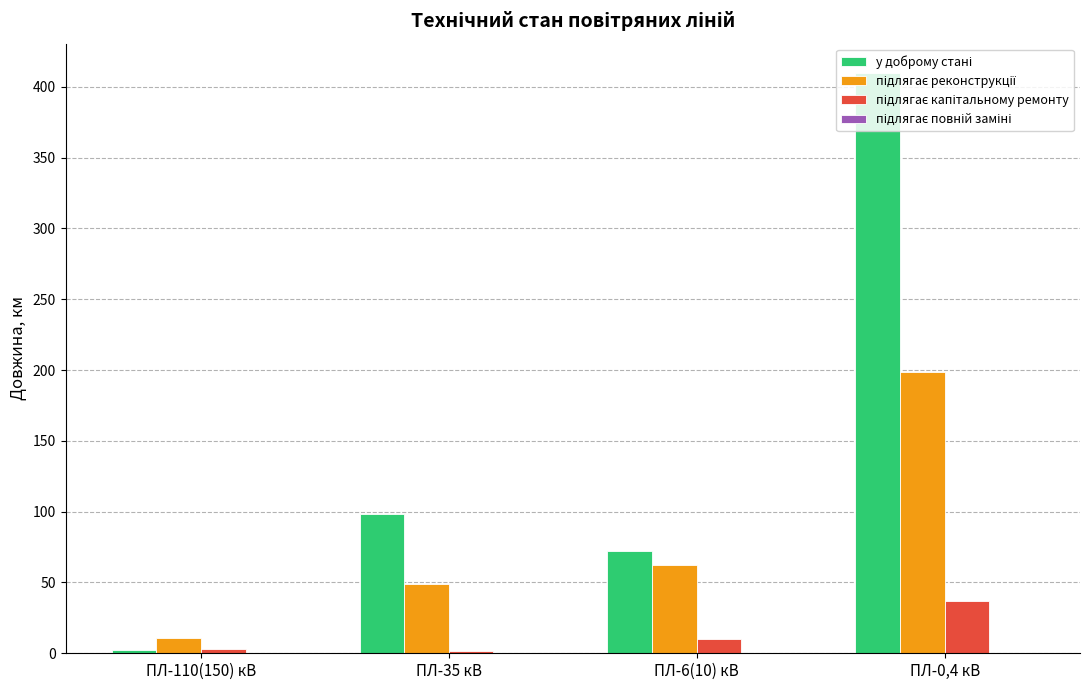

At which category is the sum across all series the highest?

ПЛ-0,4 кВ